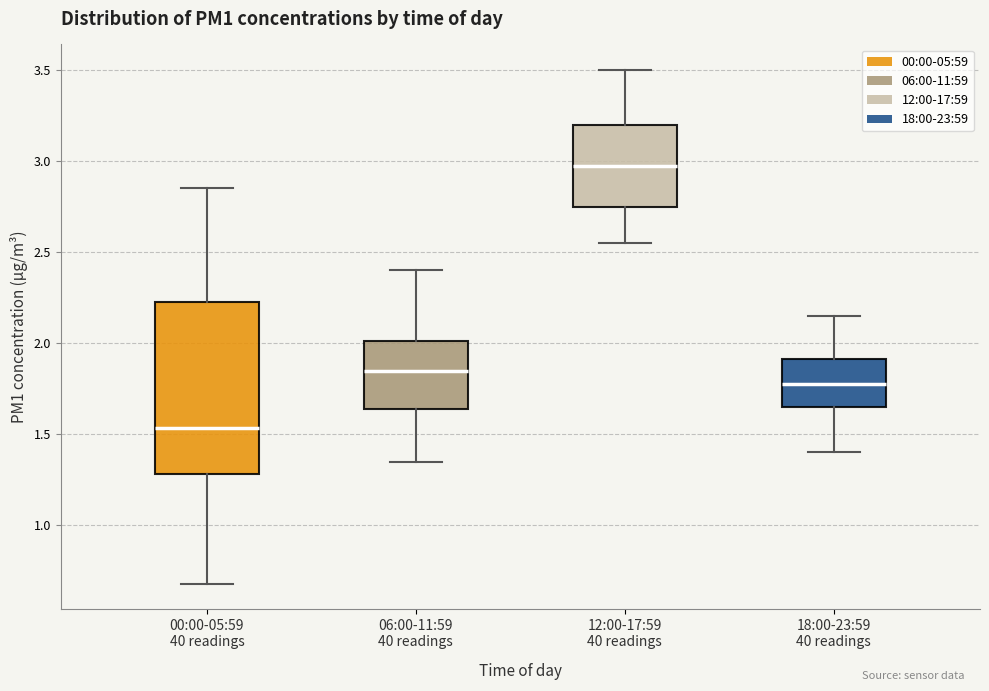

Reading left to right, read every box against the y-axis: the position of its median line, the range the box covers, and the ends of its whiskers. The values are not printed on the chart, so give them approximately, as read against the axis.

00:00-05:59 40 readings: median 1.55, box 1.30 to 2.25, whiskers 0.70 to 2.85
06:00-11:59 40 readings: median 1.85, box 1.65 to 2.00, whiskers 1.35 to 2.40
12:00-17:59 40 readings: median 3.00, box 2.75 to 3.20, whiskers 2.55 to 3.50
18:00-23:59 40 readings: median 1.80, box 1.65 to 1.90, whiskers 1.40 to 2.15